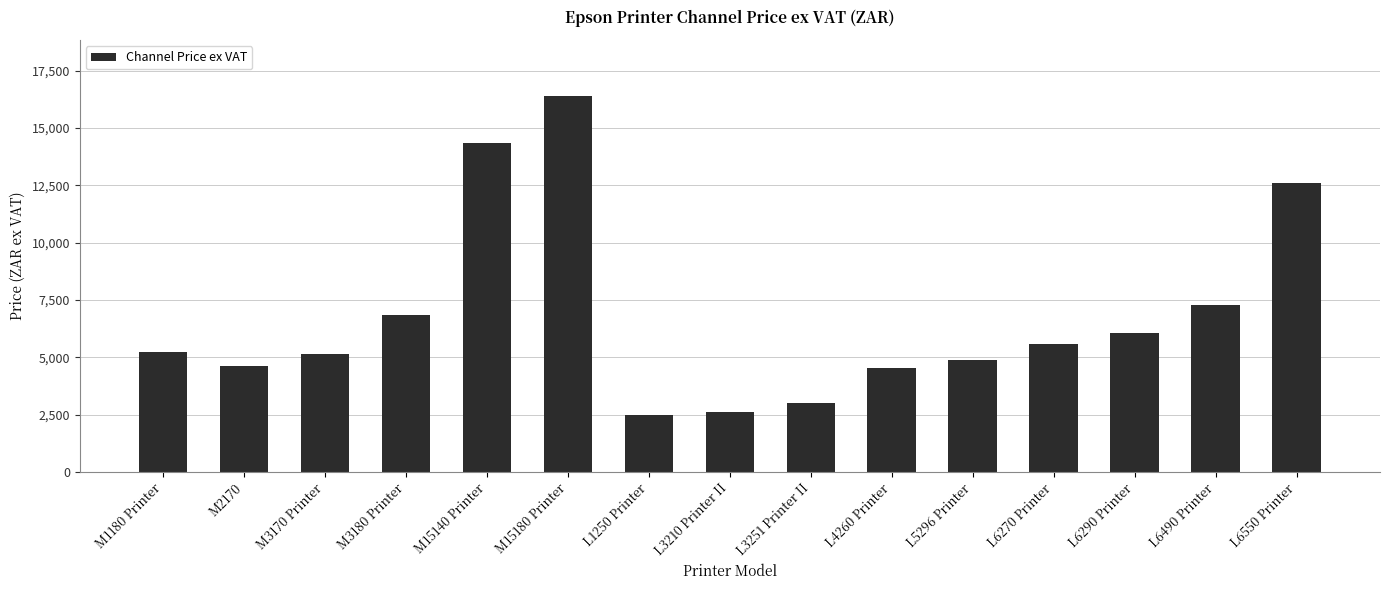

What is the value of the 8th bar from the left?

2616